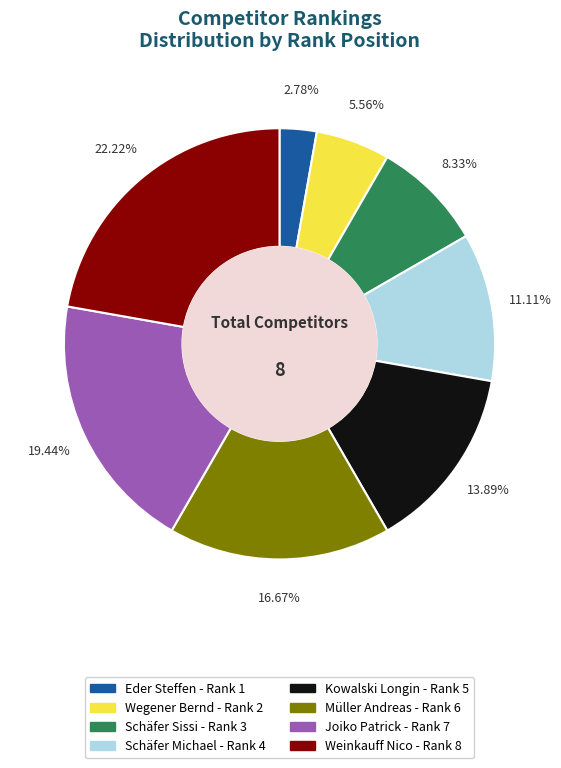

Is Joiko Patrick the majority of the pie?

No